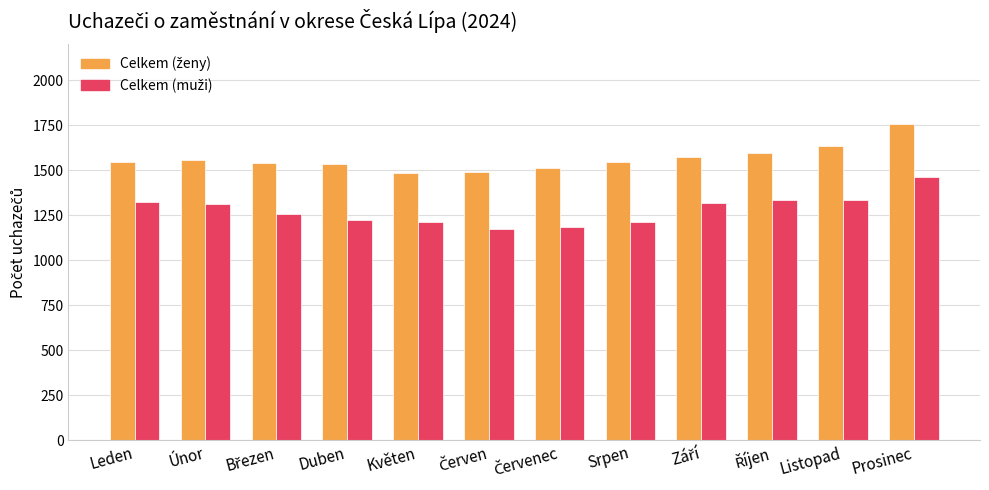

What is the minimum value shown in the chart?

1174